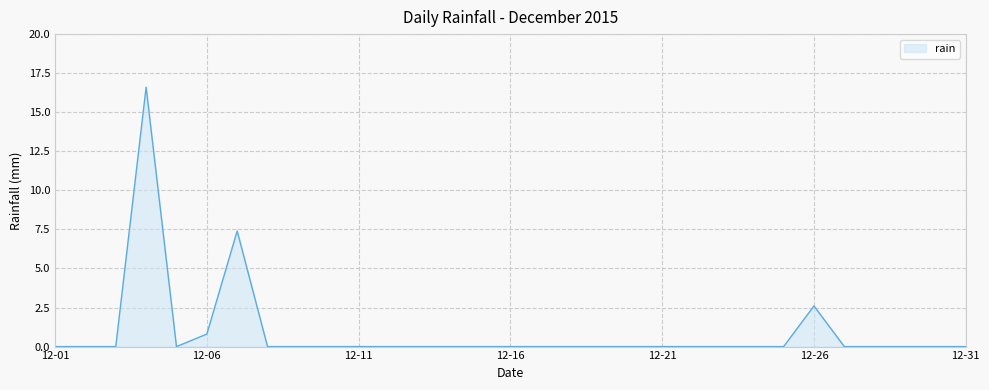

What is the greatest value displayed?

16.6